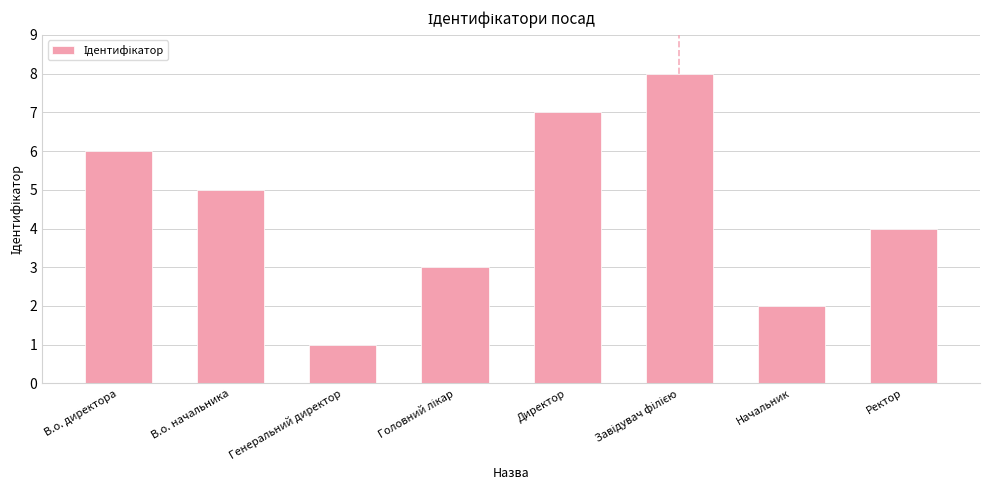

Count the number of categories in the chart.

8